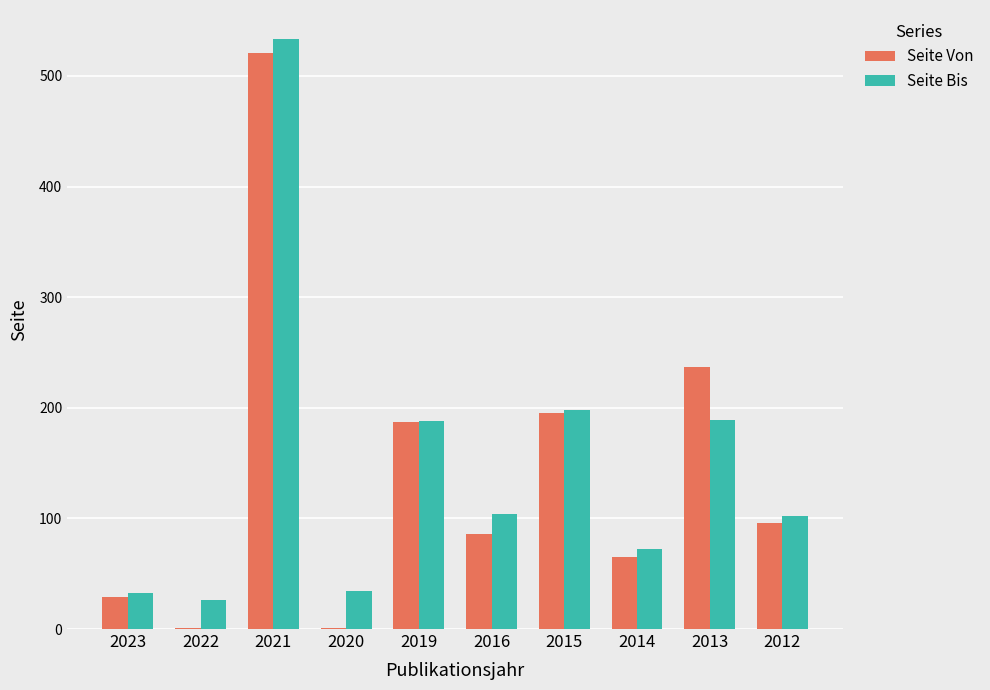

At which label does Seite Von reach its peak?

2021